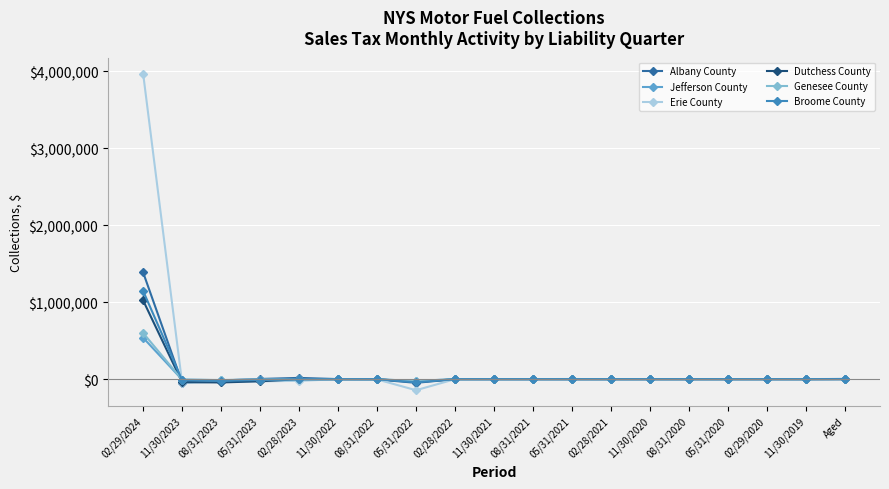

Which series has the largest total across all categories?

Erie County